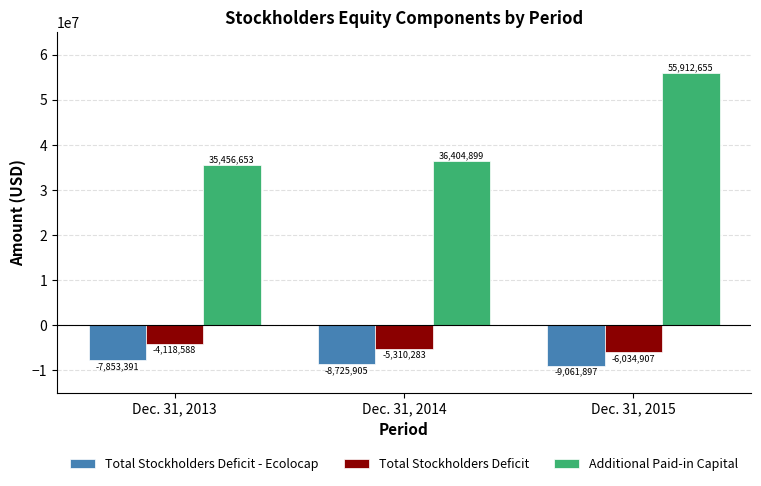

Which series has the largest total across all categories?

Additional Paid-in Capital